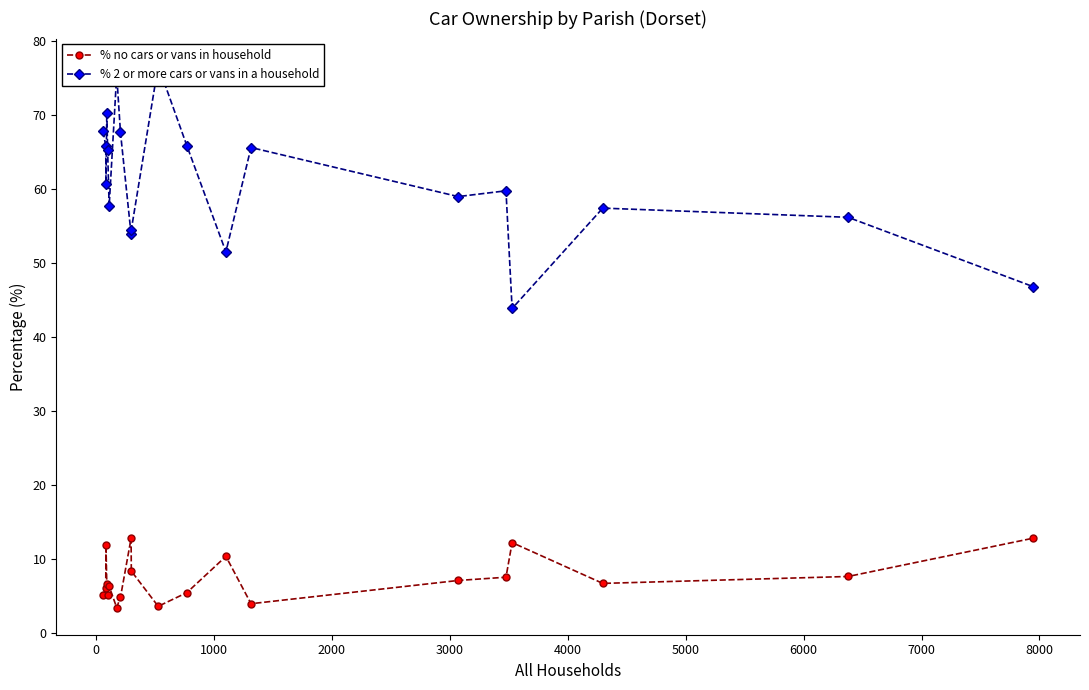

Rank the series by their maximum value, from lowest to highest.

% no cars or vans in household, % 2 or more cars or vans in a household